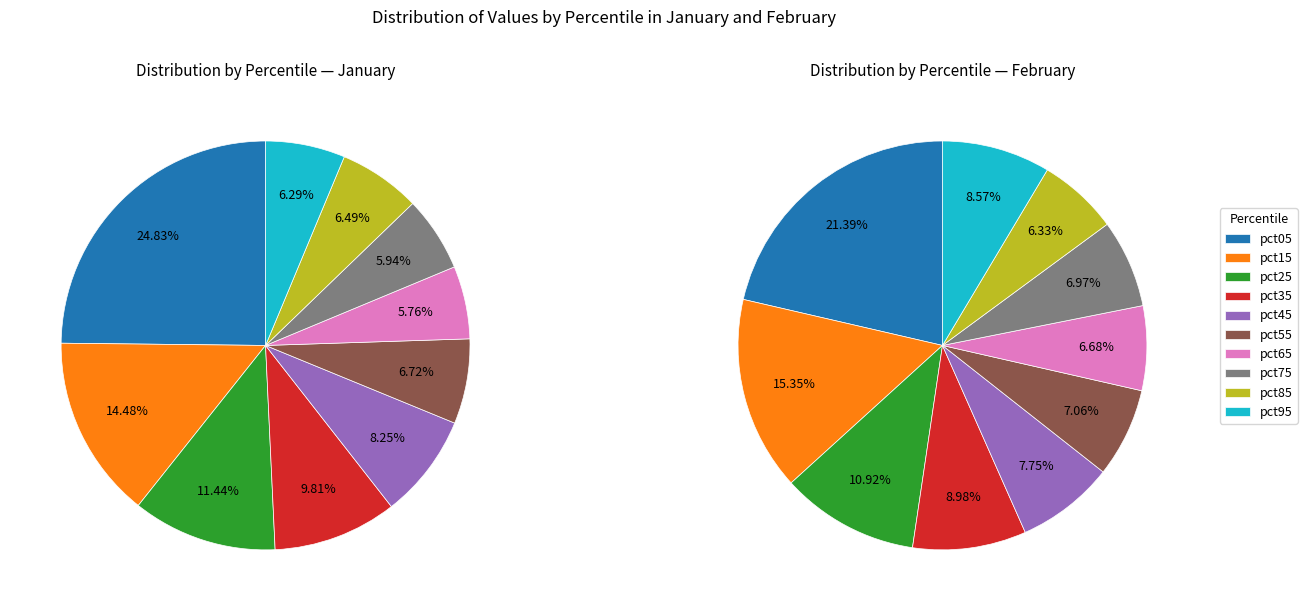

Is there any slice that represents more than half of the pie?

No